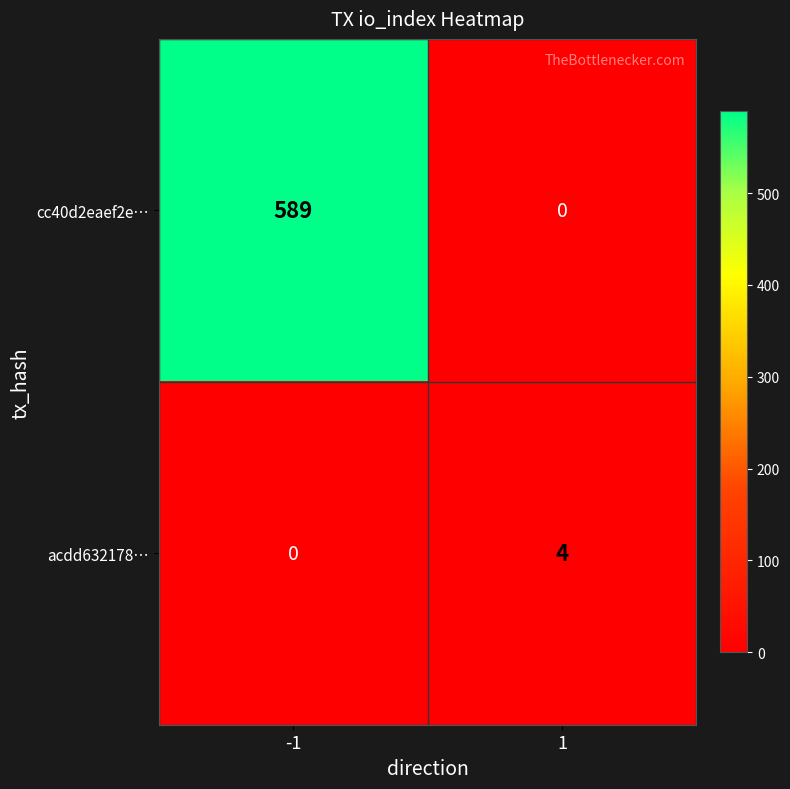

Rank the series by their maximum value, from lowest to highest.

acdd632178…, cc40d2eaef2e…